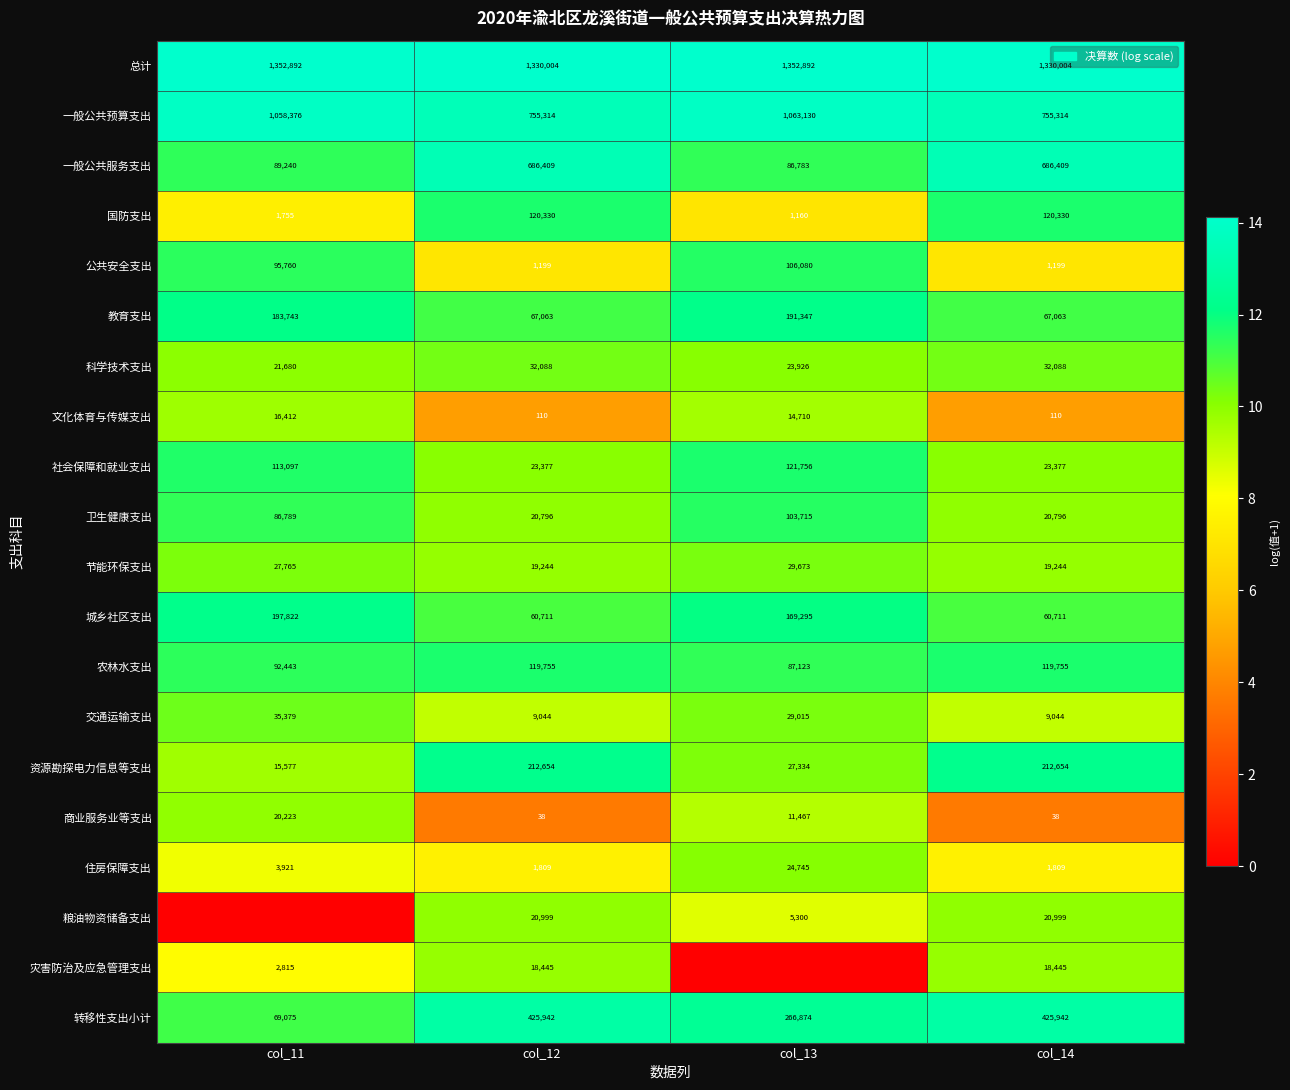

Is it true that 一般公共服务支出 equals 86783 at col_13?

True